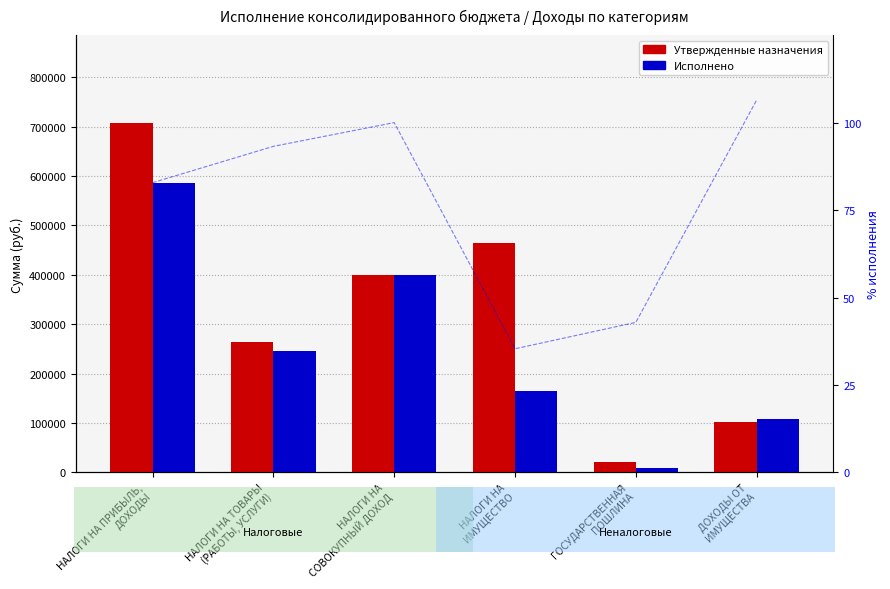

What are all the series names shown in the legend?

Утвержденные назначения, Исполнено, % исполнения